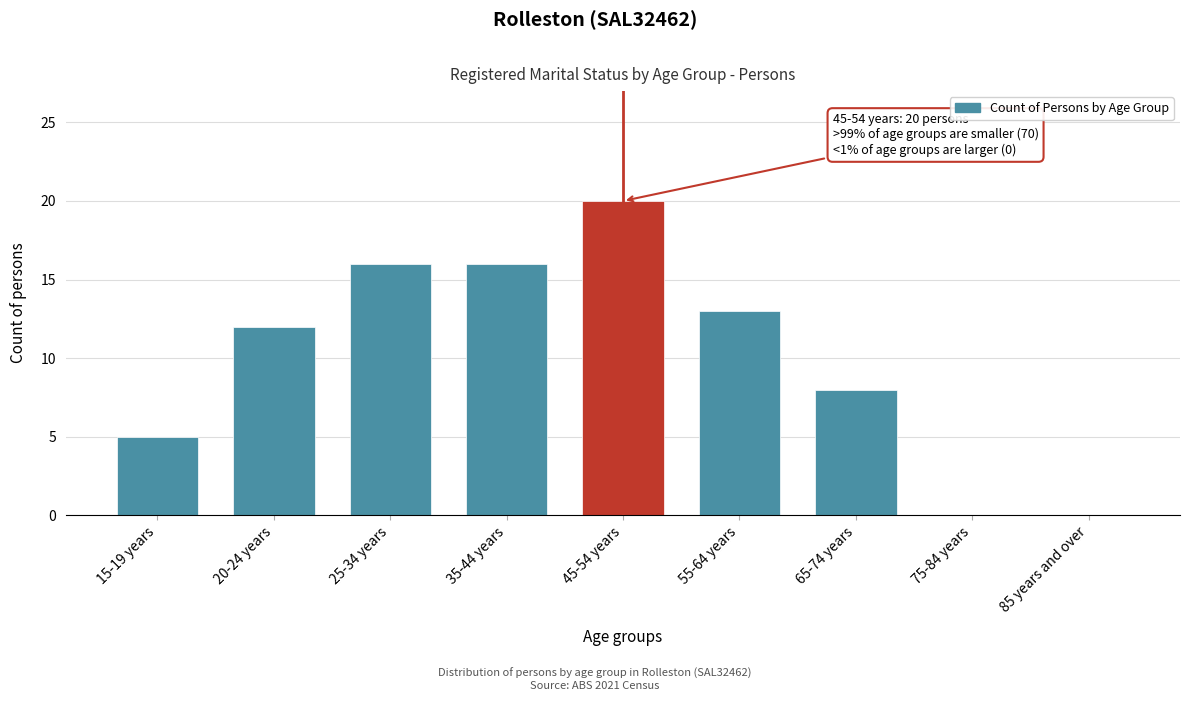

Reading left to right, transcribe all the data shown in this chart.

15-19 years=5	20-24 years=12	25-34 years=16	35-44 years=16	45-54 years=20	55-64 years=13	65-74 years=8	75-84 years=0	85 years and over=0